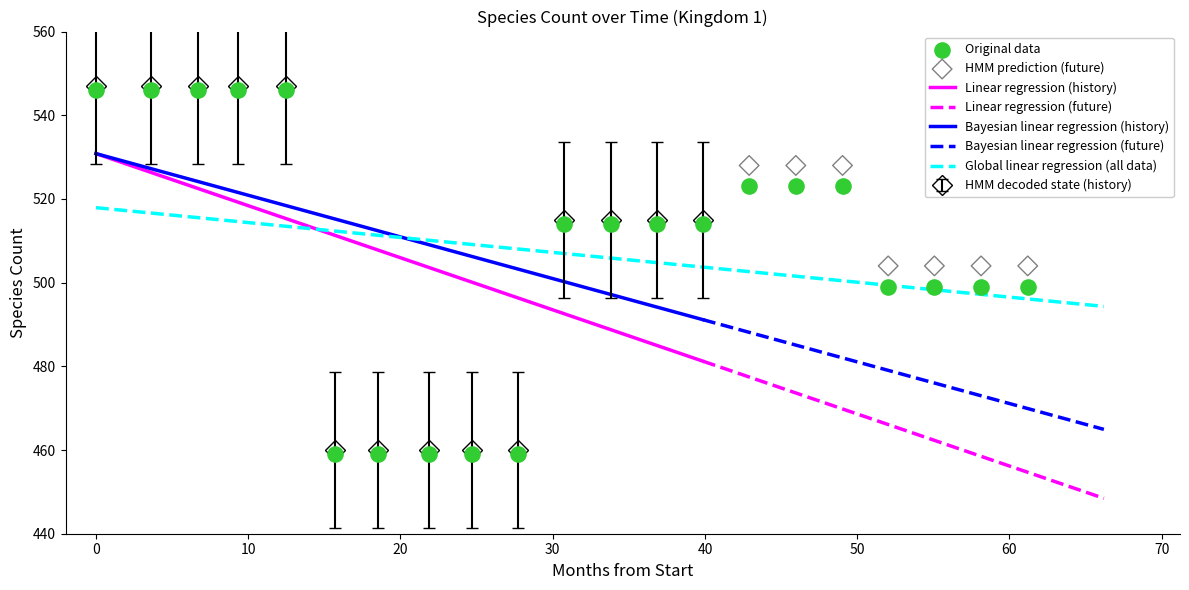

What is the change in value from 2019-10-09 to 2020-07-01?

+55